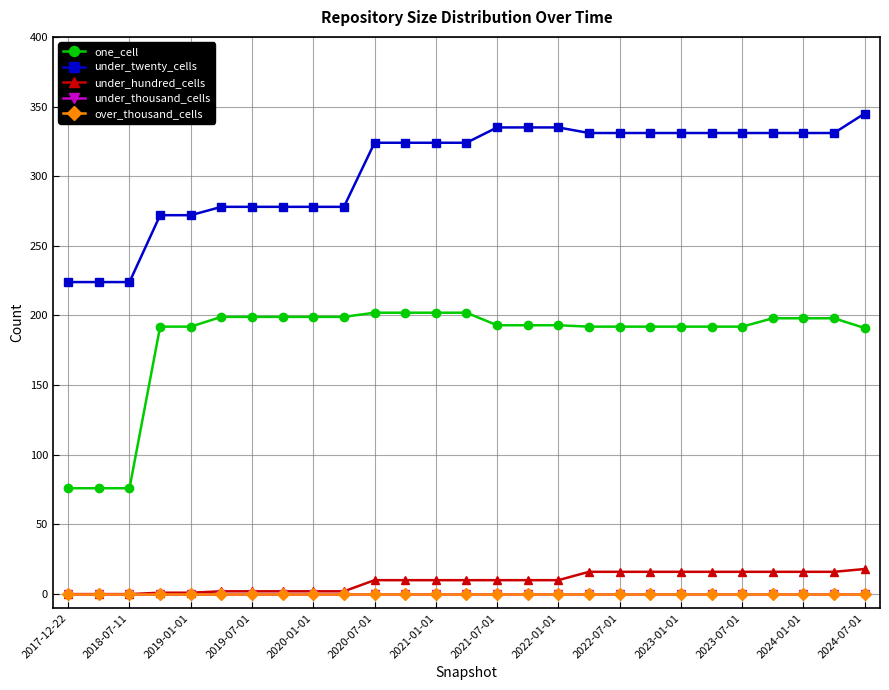

How many lines are shown in the chart?

5